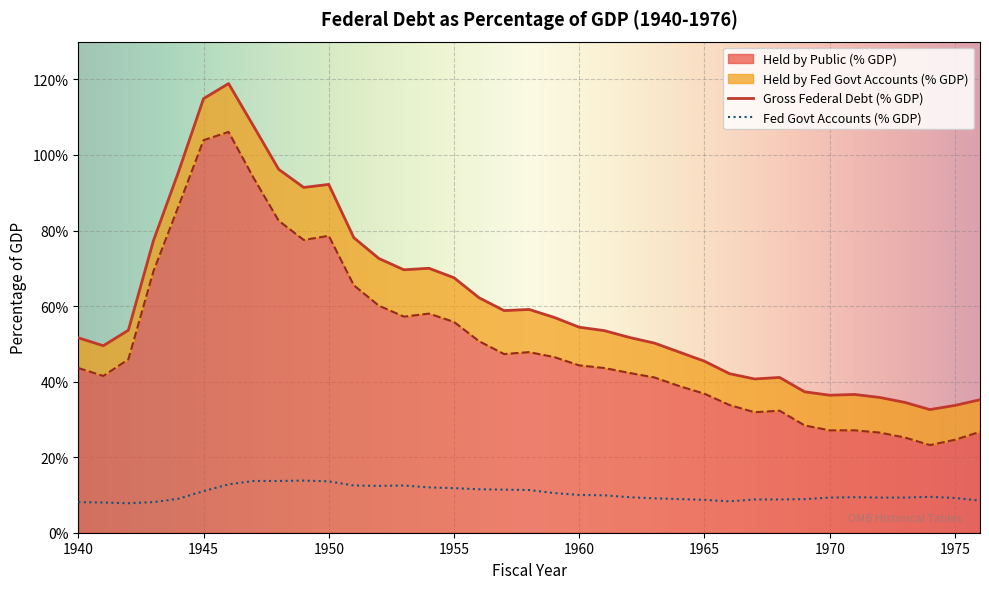

True or false: Held by Fed Govt Accounts (% GDP) has a value of 8.5 at 1950.

False